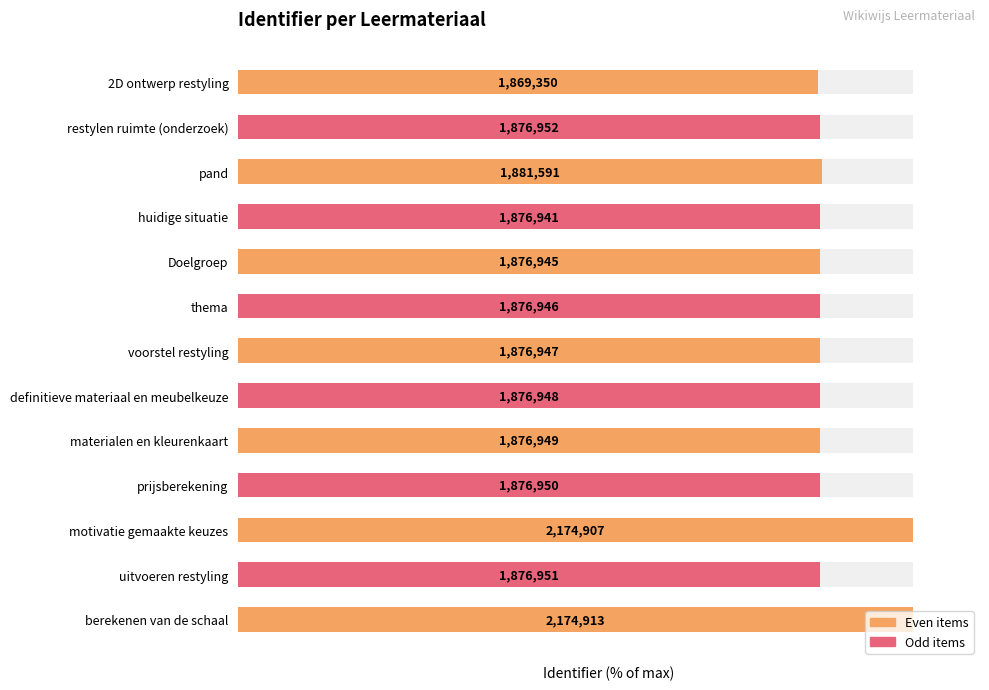

What is the smallest value displayed?

86.0